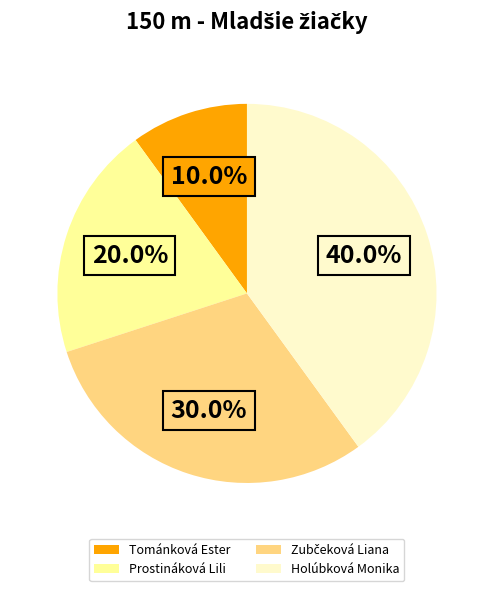

To the nearest percent, what portion does Tománková Ester represent?

10%